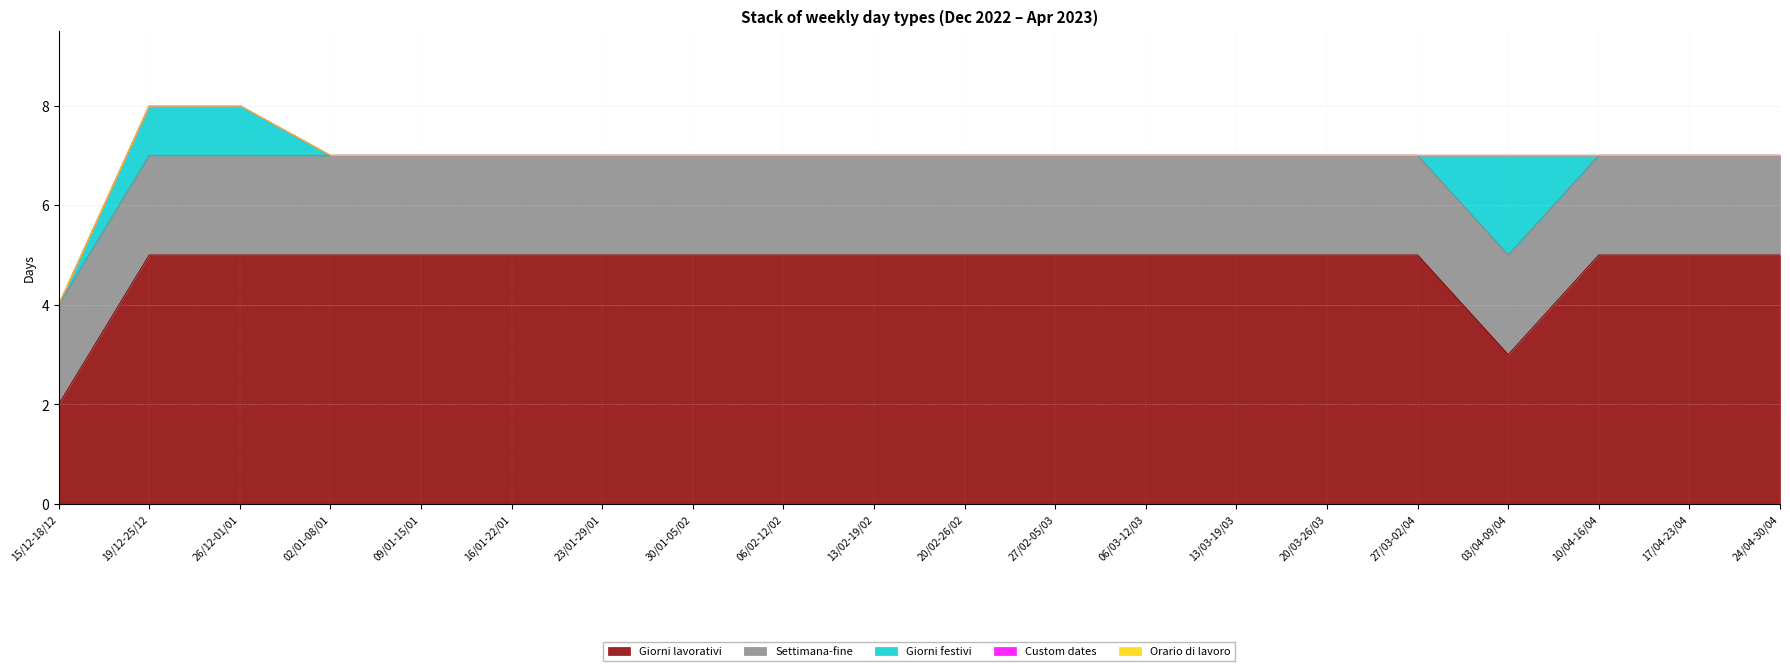

Is the value of Giorni lavorativi at 17/04-23/04 greater than the value of Orario di lavoro at 24/04-30/04?

Yes